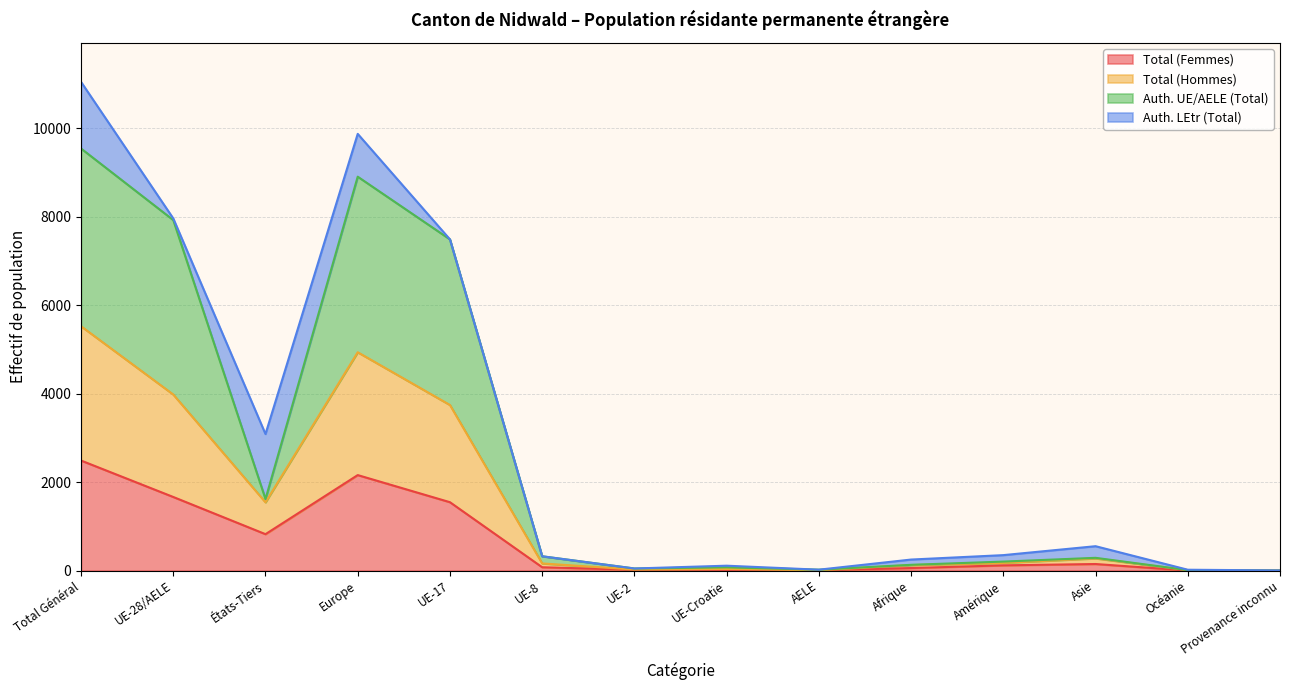

How many lines are shown in the chart?

4